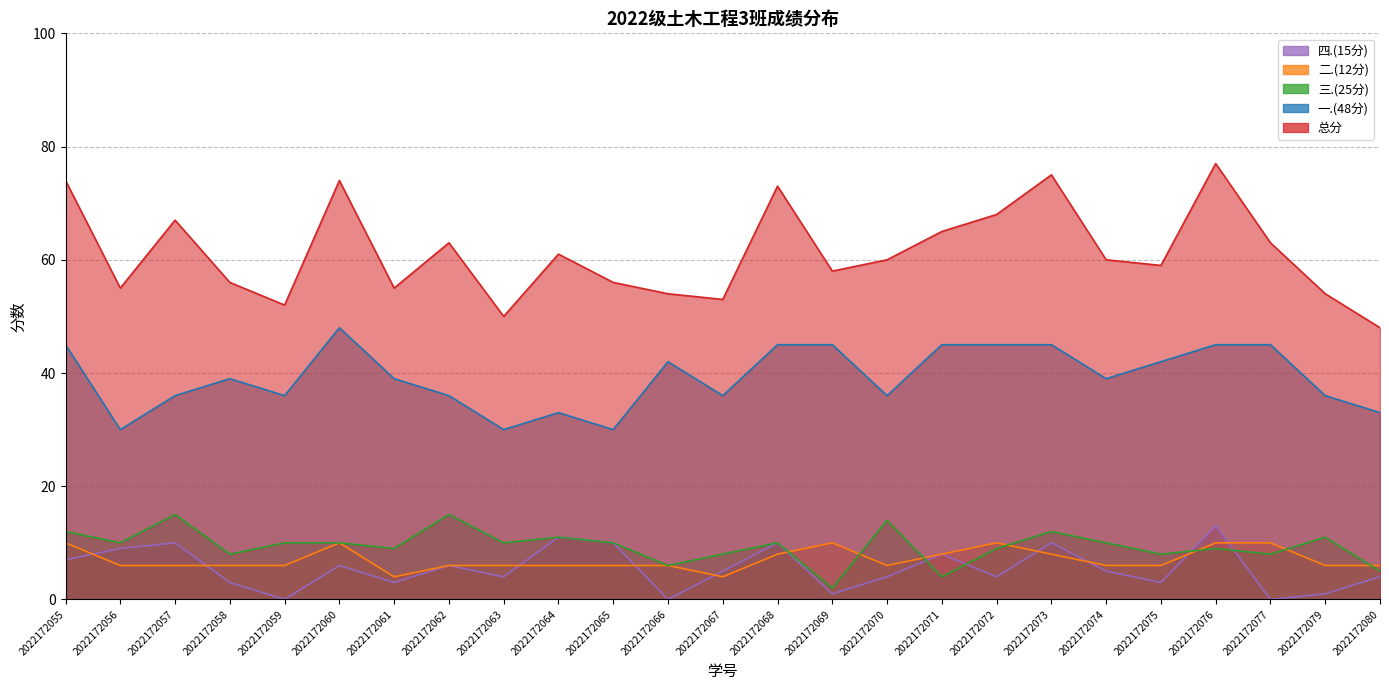

Reading right to left, what are all the values shown in this chart?

一.(48分): 2022172080=33	2022172079=36	2022172077=45	2022172076=45	2022172075=42	2022172074=39	2022172073=45	2022172072=45	2022172071=45	2022172070=36	2022172069=45	2022172068=45	2022172067=36	2022172066=42	2022172065=30	2022172064=33	2022172063=30	2022172062=36	2022172061=39	2022172060=48	2022172059=36	2022172058=39	2022172057=36	2022172056=30	2022172055=45
二.(12分): 2022172080=6	2022172079=6	2022172077=10	2022172076=10	2022172075=6	2022172074=6	2022172073=8	2022172072=10	2022172071=8	2022172070=6	2022172069=10	2022172068=8	2022172067=4	2022172066=6	2022172065=6	2022172064=6	2022172063=6	2022172062=6	2022172061=4	2022172060=10	2022172059=6	2022172058=6	2022172057=6	2022172056=6	2022172055=10
三.(25分): 2022172080=5	2022172079=11	2022172077=8	2022172076=9	2022172075=8	2022172074=10	2022172073=12	2022172072=9	2022172071=4	2022172070=14	2022172069=2	2022172068=10	2022172067=8	2022172066=6	2022172065=10	2022172064=11	2022172063=10	2022172062=15	2022172061=9	2022172060=10	2022172059=10	2022172058=8	2022172057=15	2022172056=10	2022172055=12
四.(15分): 2022172080=4	2022172079=1	2022172077=0	2022172076=13	2022172075=3	2022172074=5	2022172073=10	2022172072=4	2022172071=8	2022172070=4	2022172069=1	2022172068=10	2022172067=5	2022172066=0	2022172065=10	2022172064=11	2022172063=4	2022172062=6	2022172061=3	2022172060=6	2022172059=0	2022172058=3	2022172057=10	2022172056=9	2022172055=7
总分: 2022172080=48	2022172079=54	2022172077=63	2022172076=77	2022172075=59	2022172074=60	2022172073=75	2022172072=68	2022172071=65	2022172070=60	2022172069=58	2022172068=73	2022172067=53	2022172066=54	2022172065=56	2022172064=61	2022172063=50	2022172062=63	2022172061=55	2022172060=74	2022172059=52	2022172058=56	2022172057=67	2022172056=55	2022172055=74